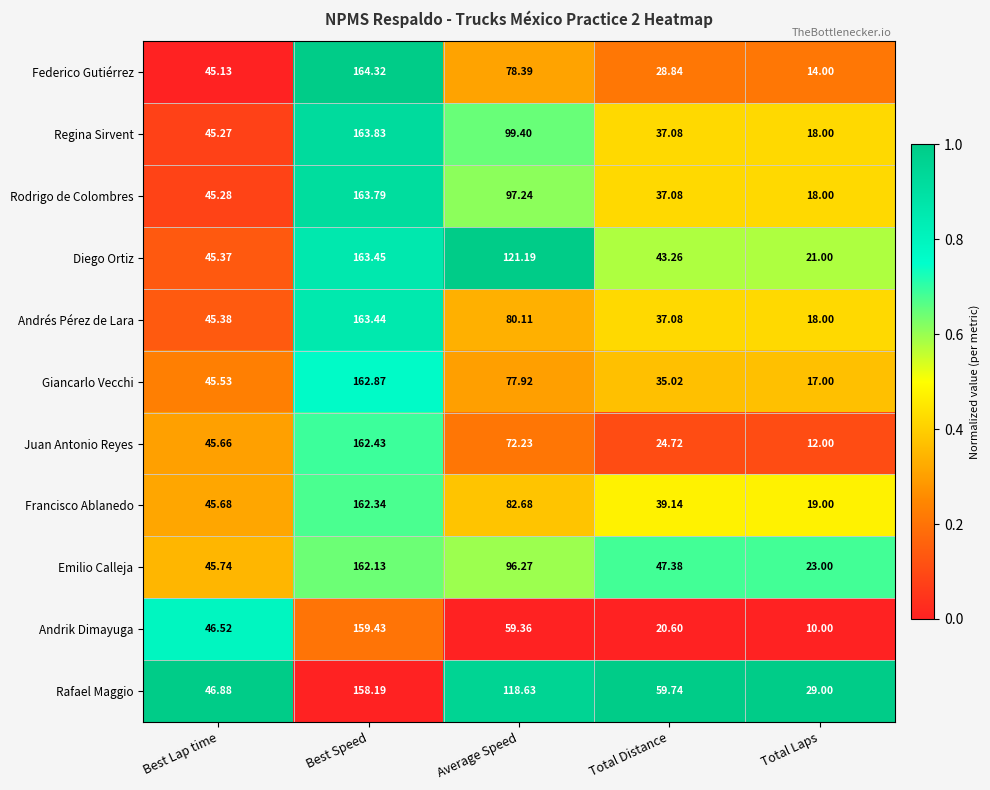

At which label is Andrés Pérez de Lara closest to 90?

Average Speed